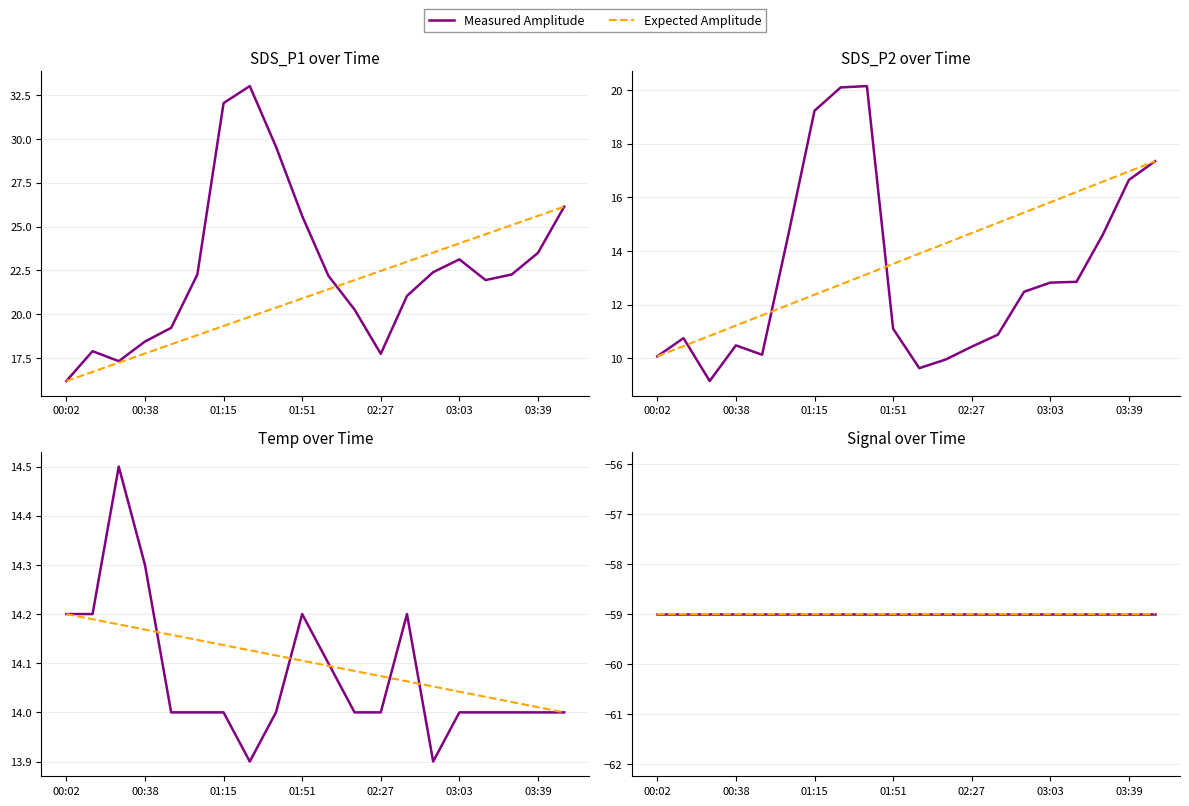

What is the difference between the maximum and minimum values in the SDS_P1 series?

16.8